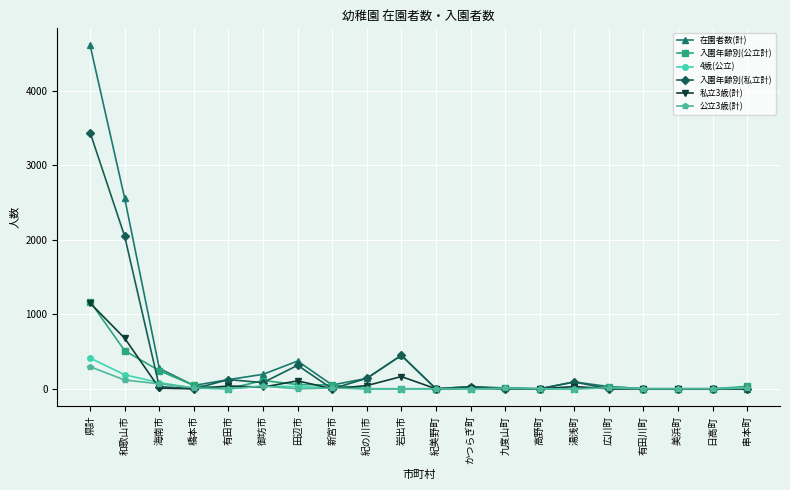

How many values in the 私立3歳(計) series are below 8?

10